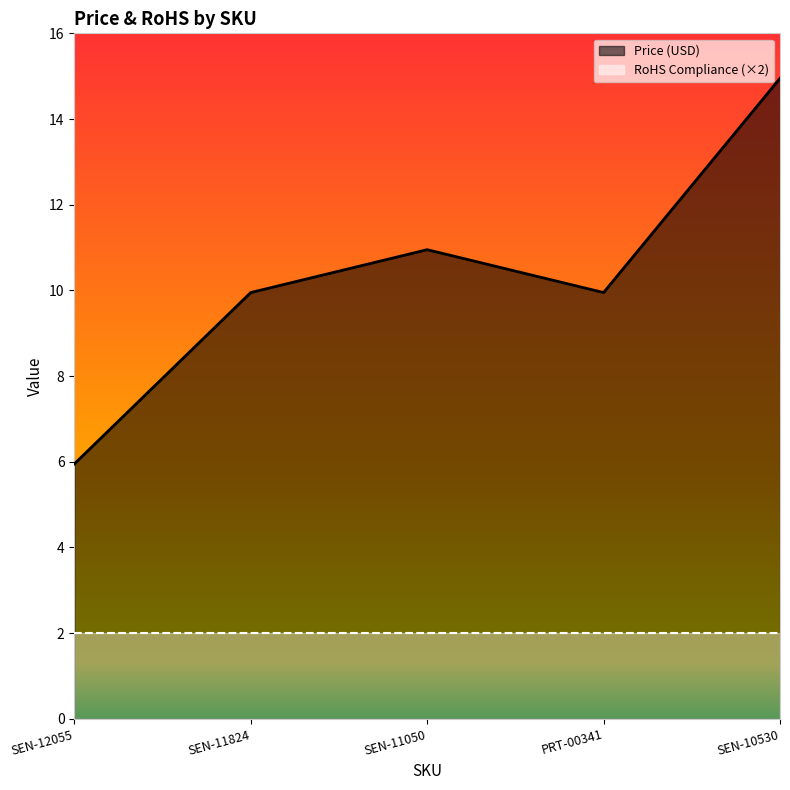

What is the greatest value displayed?

14.9